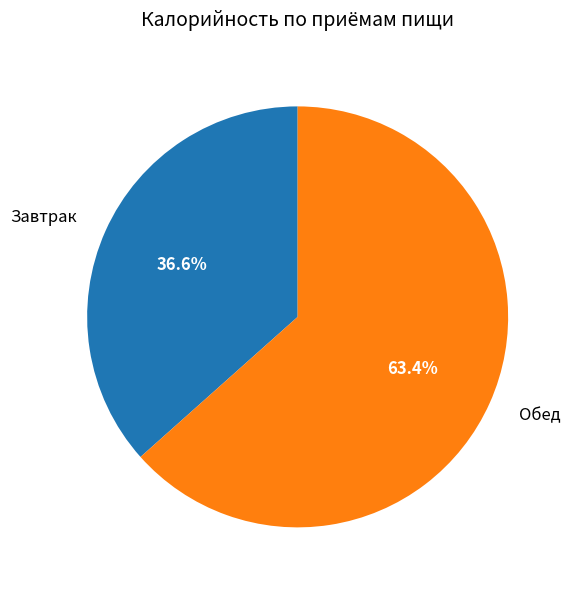

Approximately how many times larger is the value at Обед compared to Завтрак?

1.7